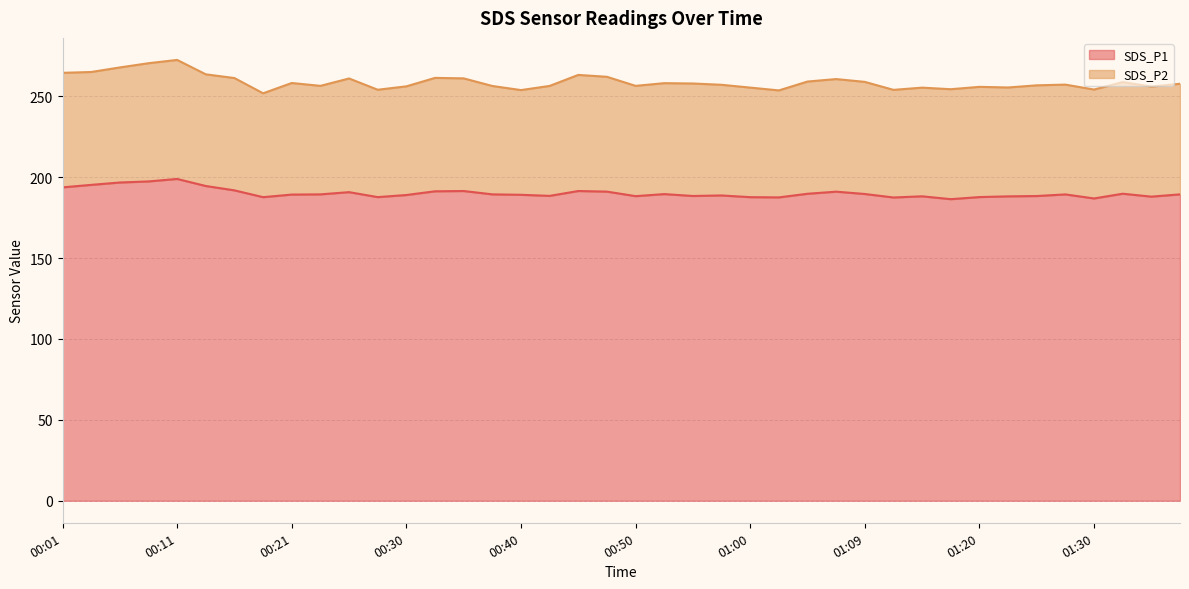

The value at 01:15 is 188.2. True or false?

True